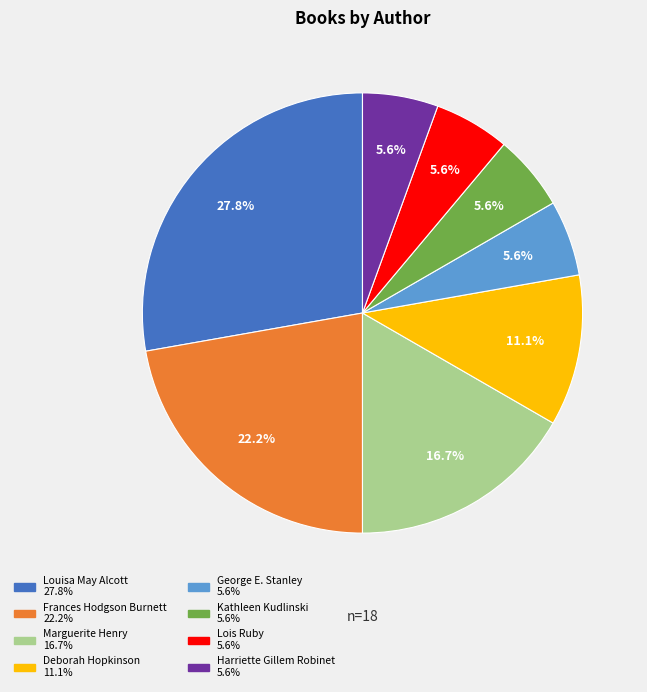

Is there any slice that represents more than half of the pie?

No